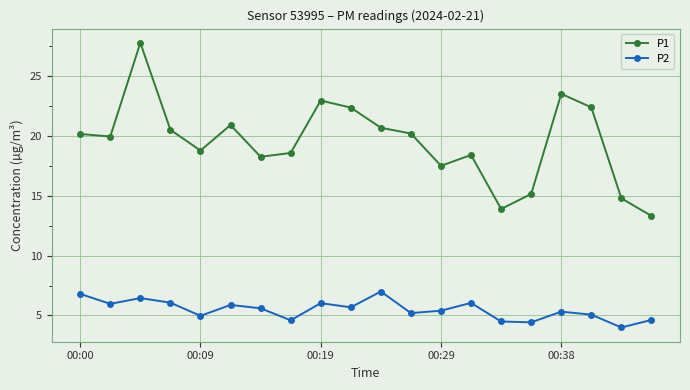

What is the value of the P1 point at the 20th from the left?

13.3